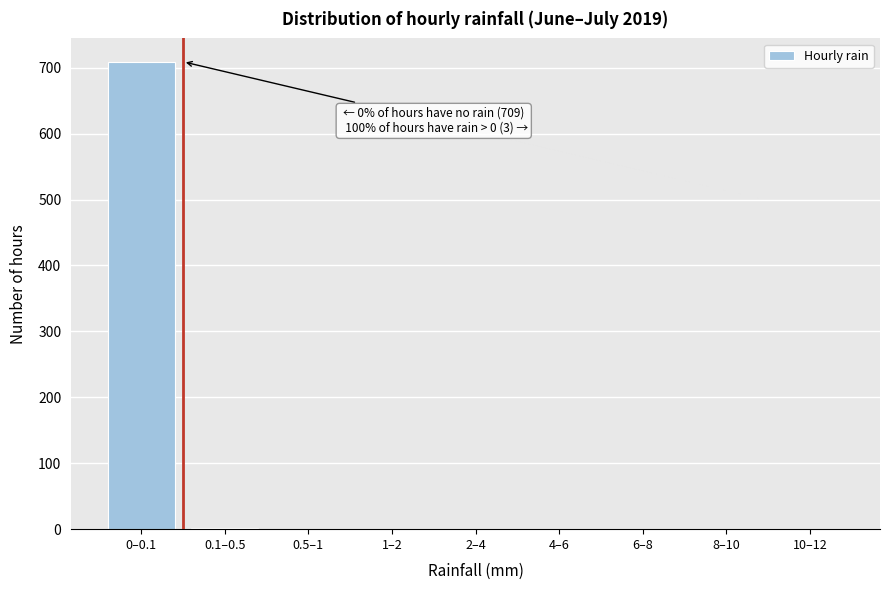

The value at 0–0.1 is 268. True or false?

False